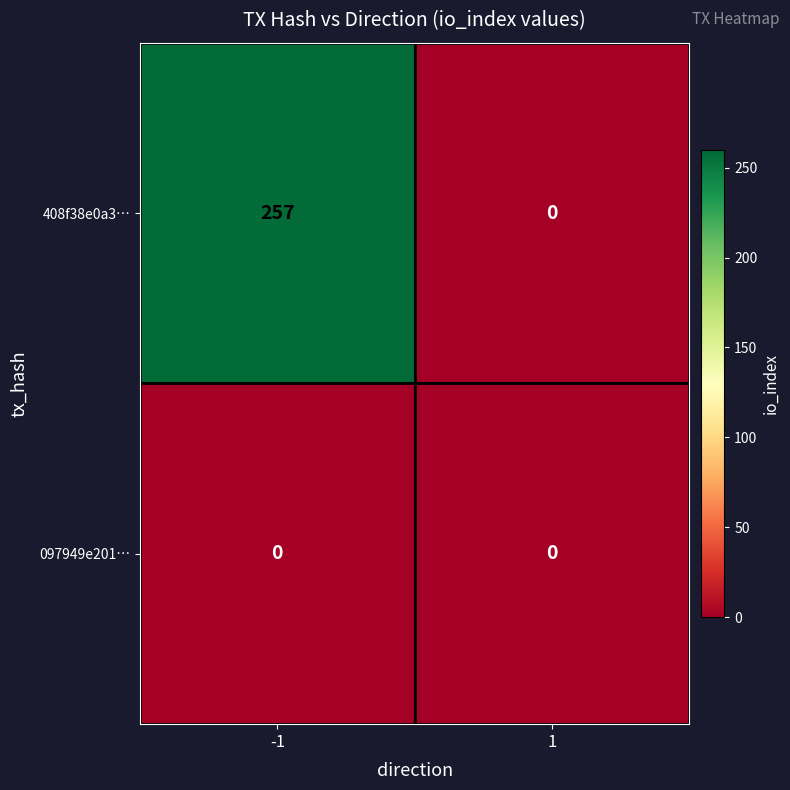

The 097949e201… series shows 0 at -1. True or false?

True